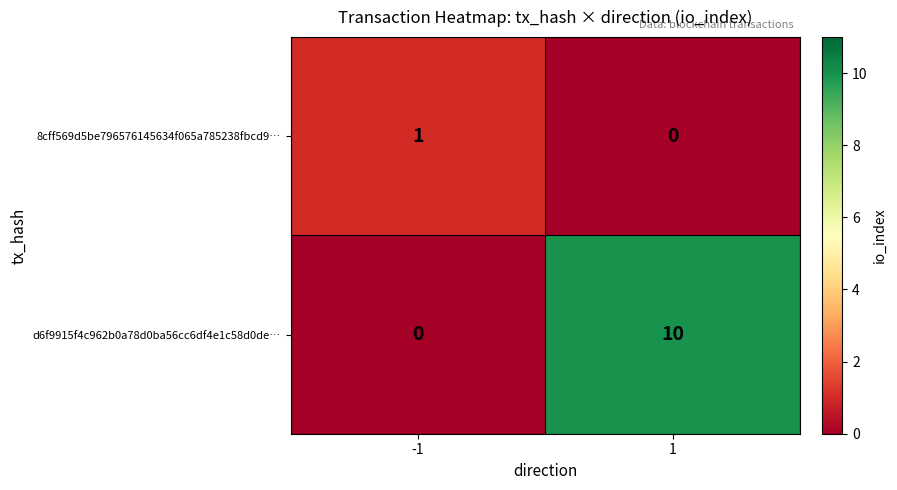

At which category is the sum across all series the highest?

1